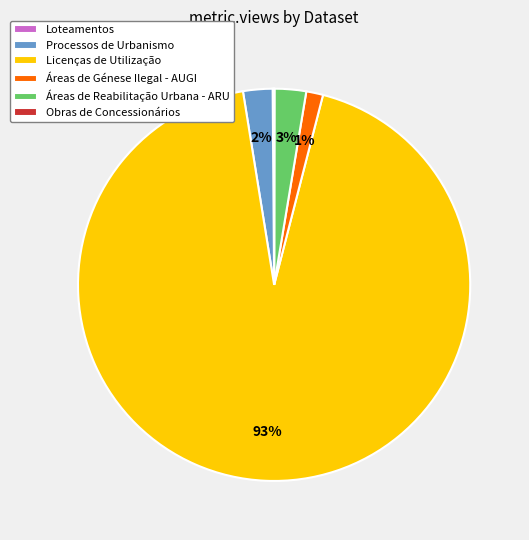

The Áreas de Génese Ilegal - AUGI slice represents 11% of the pie. True or false?

False